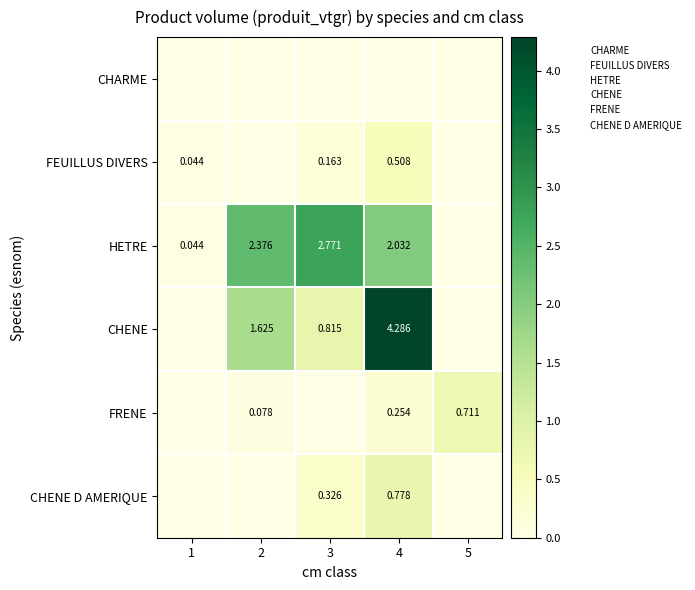

What is the difference between the FRENE values at 4 and 1?

0.3